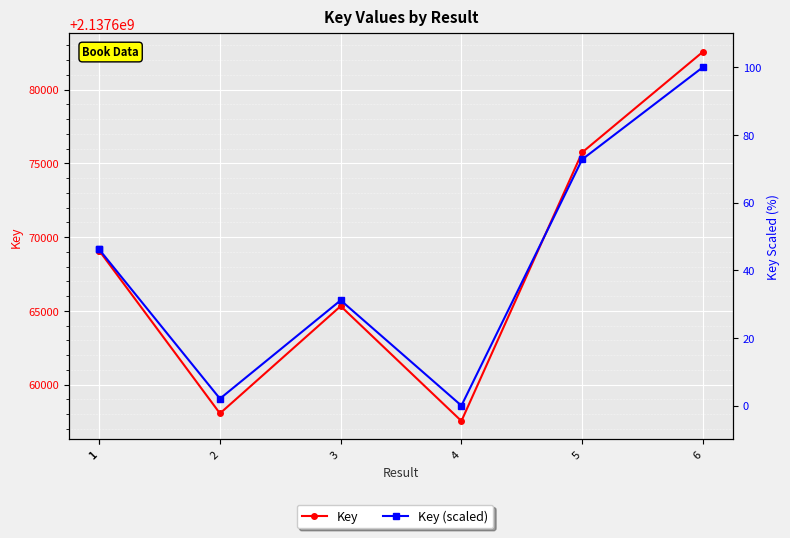

Which label corresponds to the largest value in the chart?

6